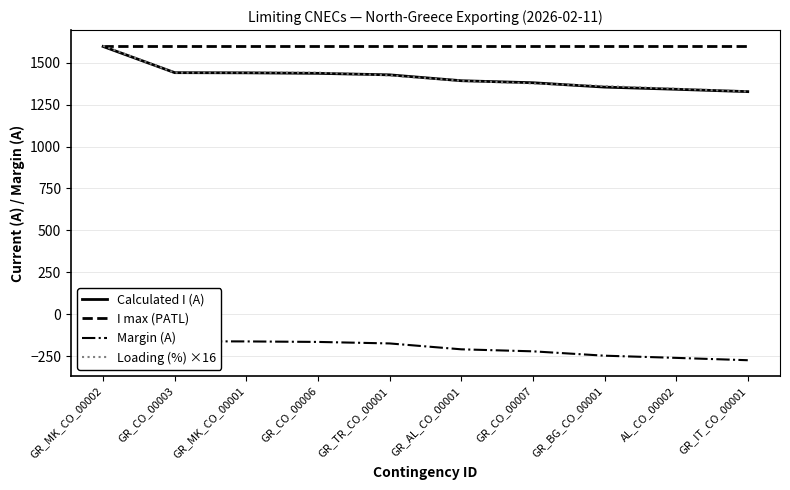

At which category is the sum across all series the highest?

GR_MK_CO_00002